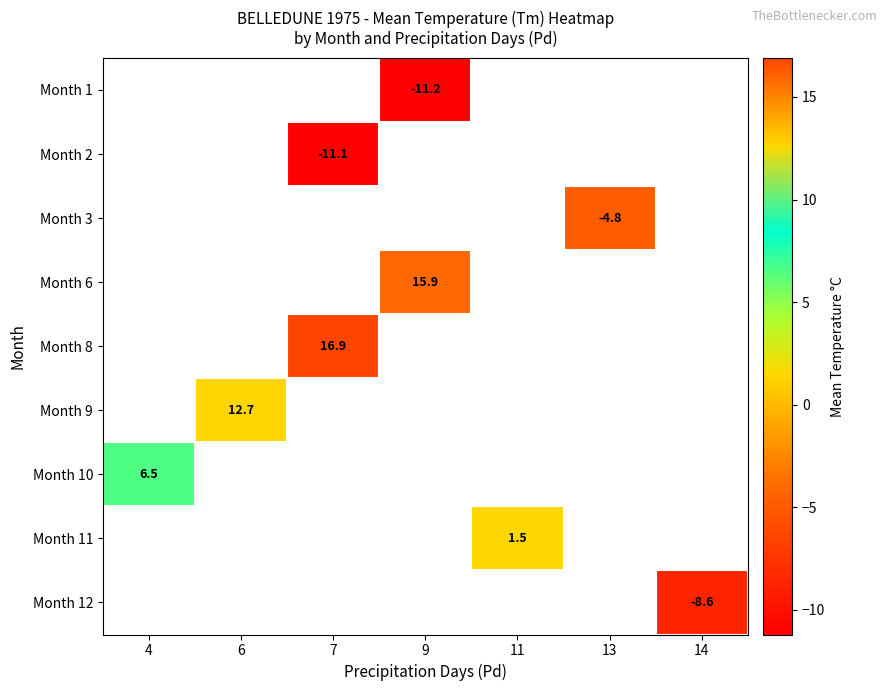

True or false: Month 1 has a value of -11.2 at 9.

True